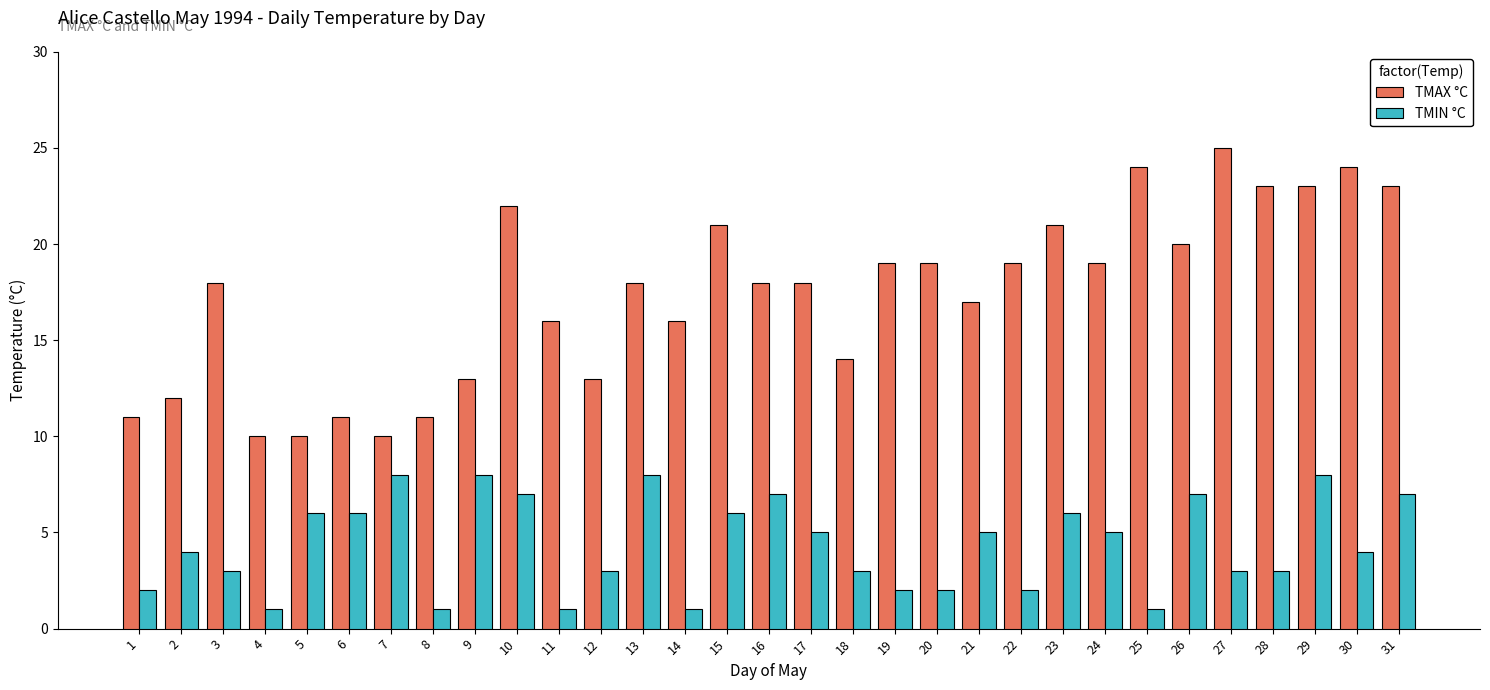

The TMAX °C series shows 13 at 9. True or false?

True